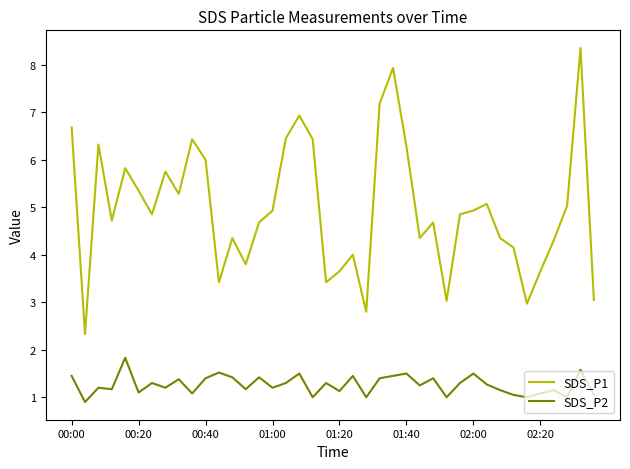

What is the difference between the maximum and minimum values in the SDS_P2 series?

0.9